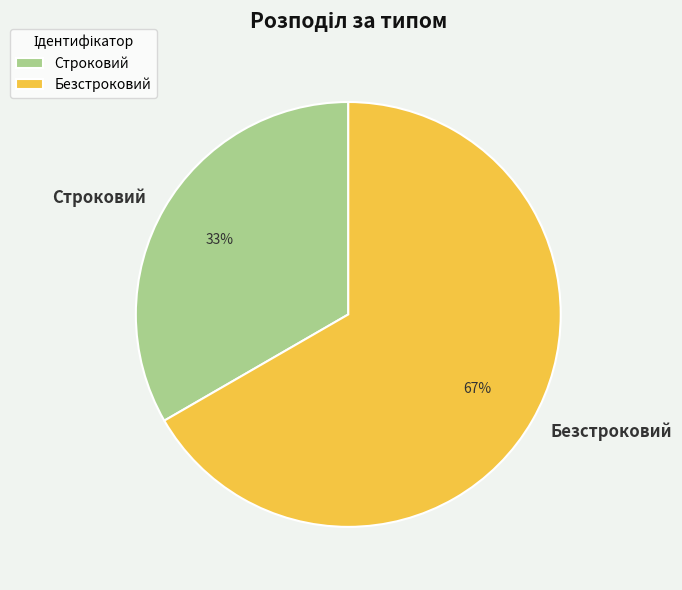

True or false: Безстроковий accounts for 67% of the total.

True